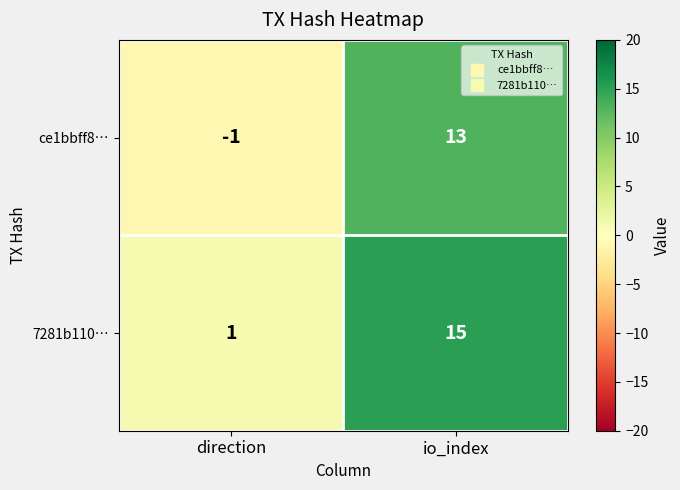

Rank the series by their average value, from lowest to highest.

ce1bbff8…, 7281b110…